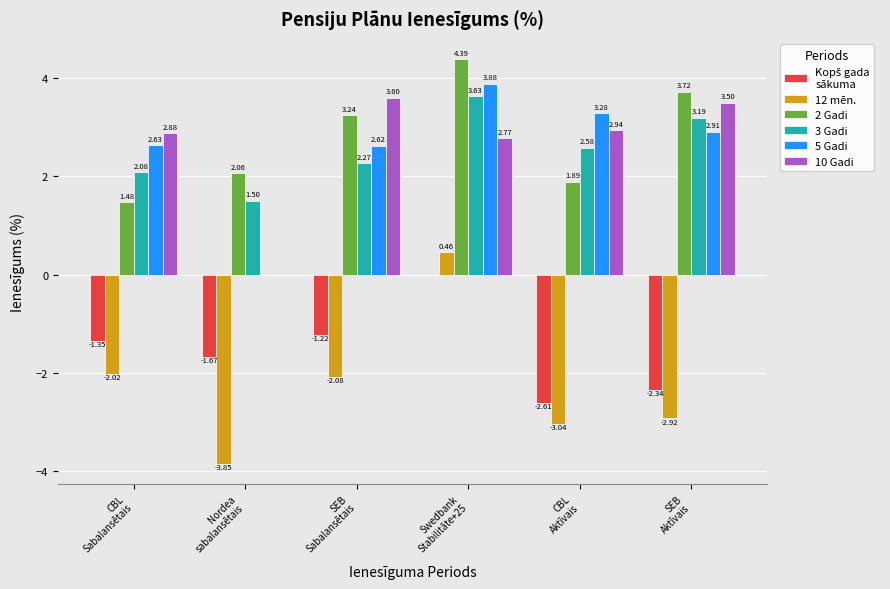

At which category is the sum across all series the highest?

Swedbank
Stabilitāte+25